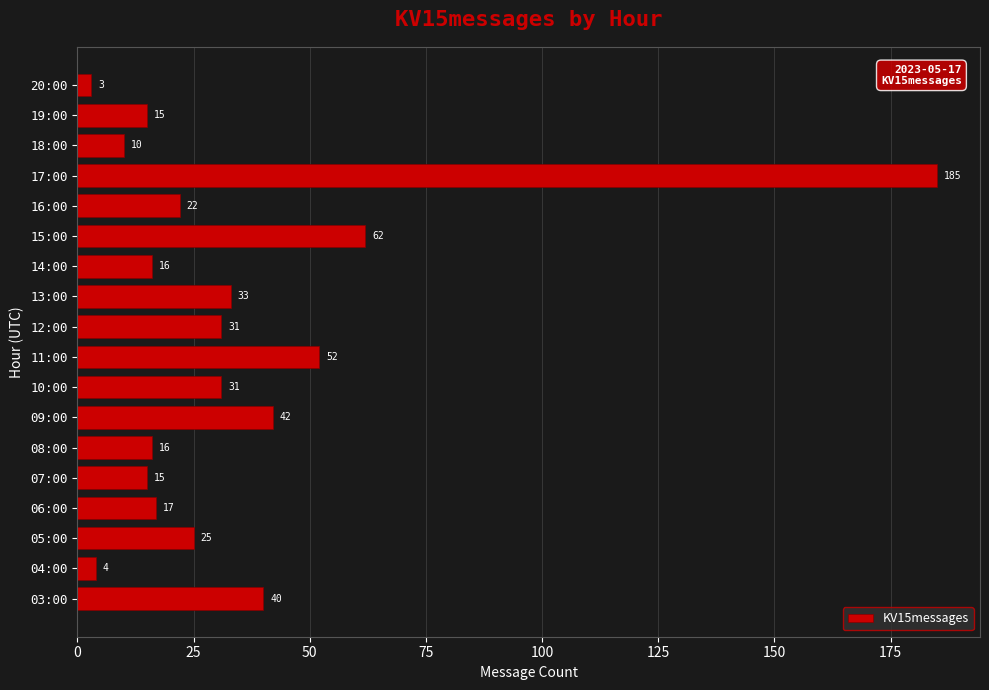

What is the sum of all values?

619